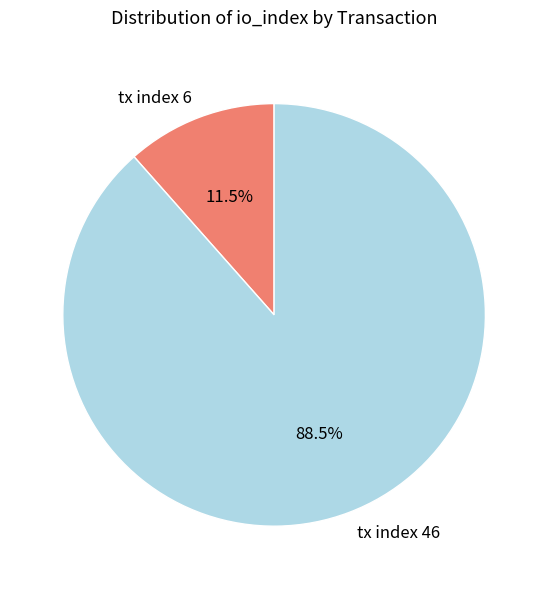

Rank the categories by value from highest to lowest.

tx index 46, tx index 6